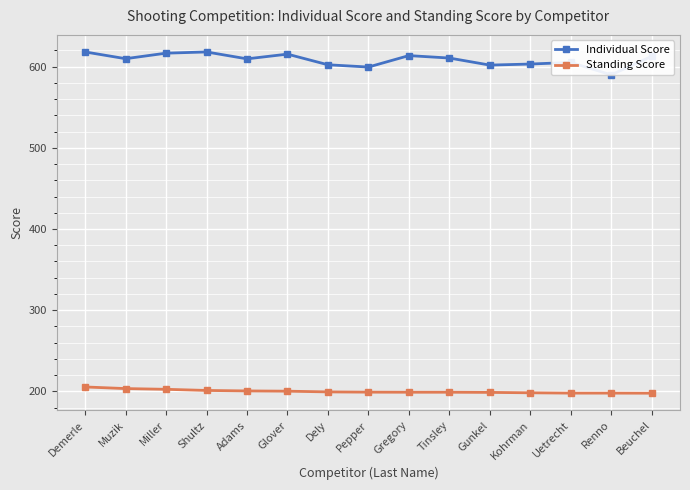

Which series has the widest spread of values?

Individual Score